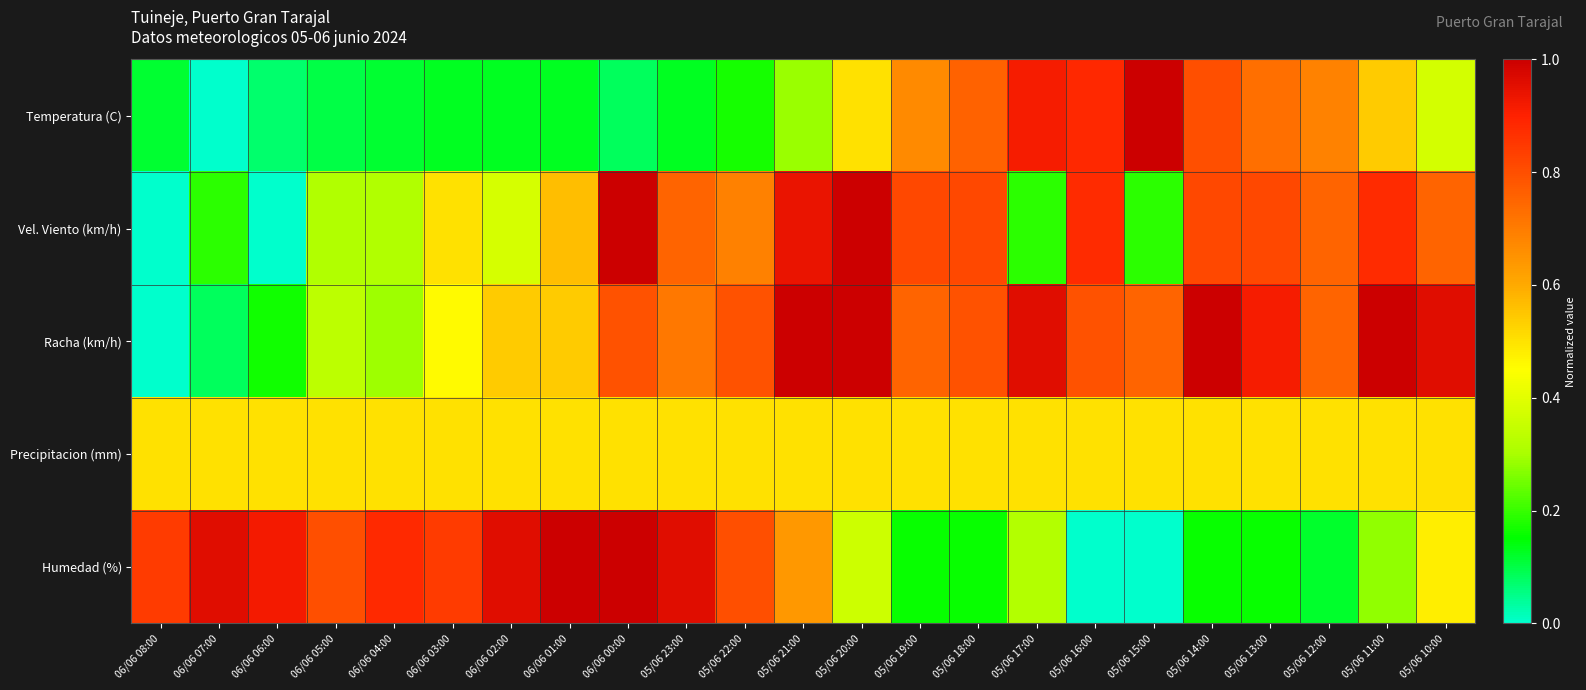

Between 05/06 20:00 and 05/06 21:00, which is larger?

05/06 20:00